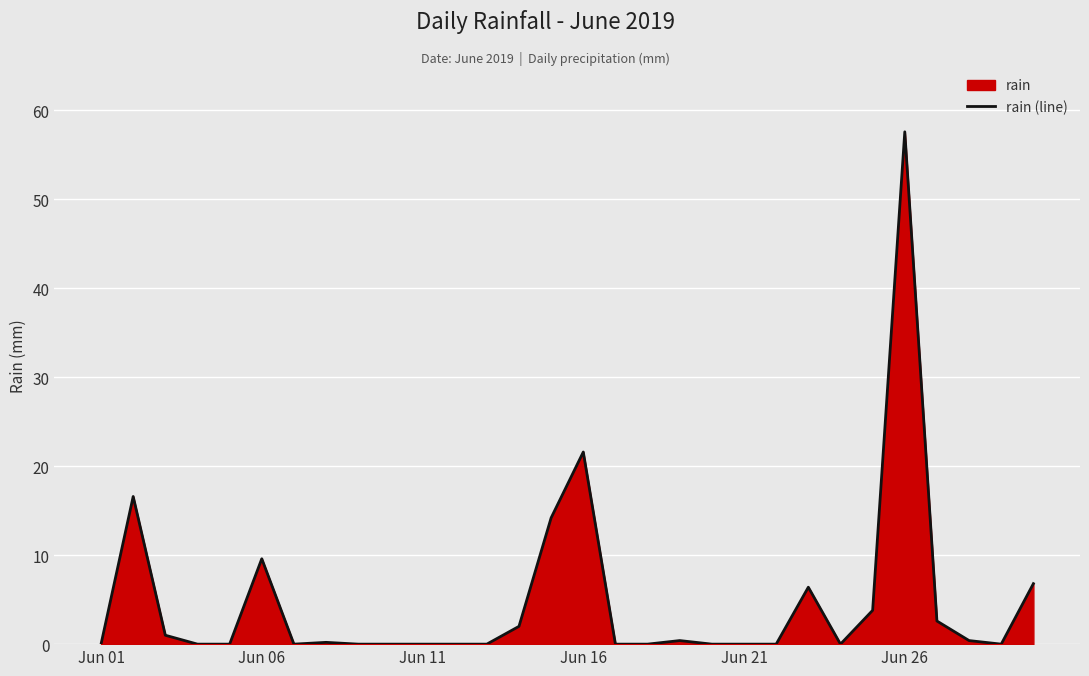

What is the maximum value shown in the chart?

57.6